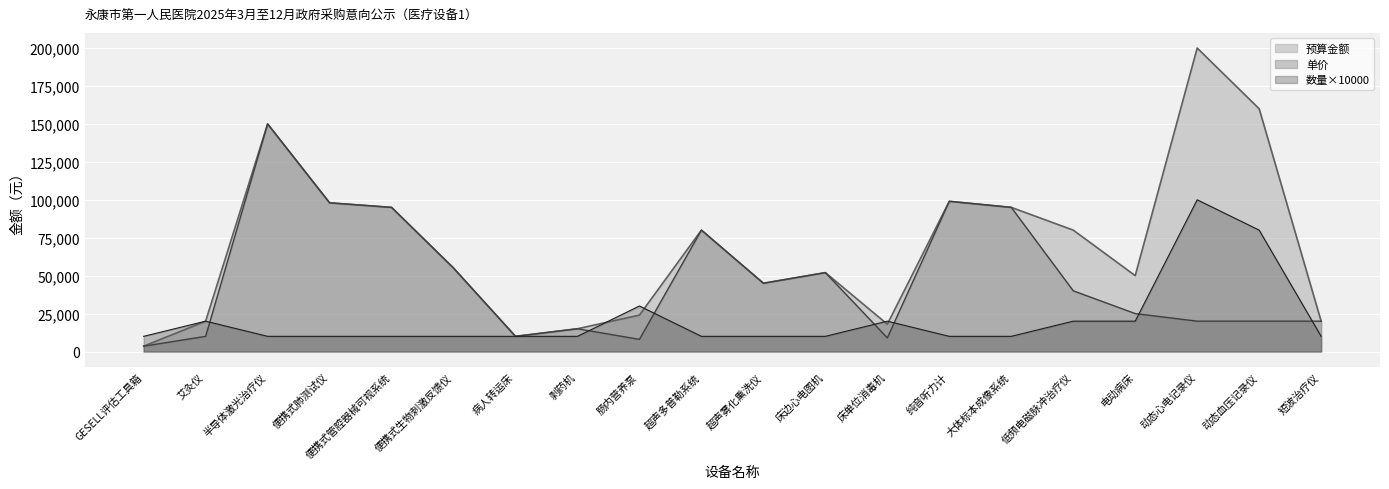

How many interior local valleys does the 单价 series have?

4